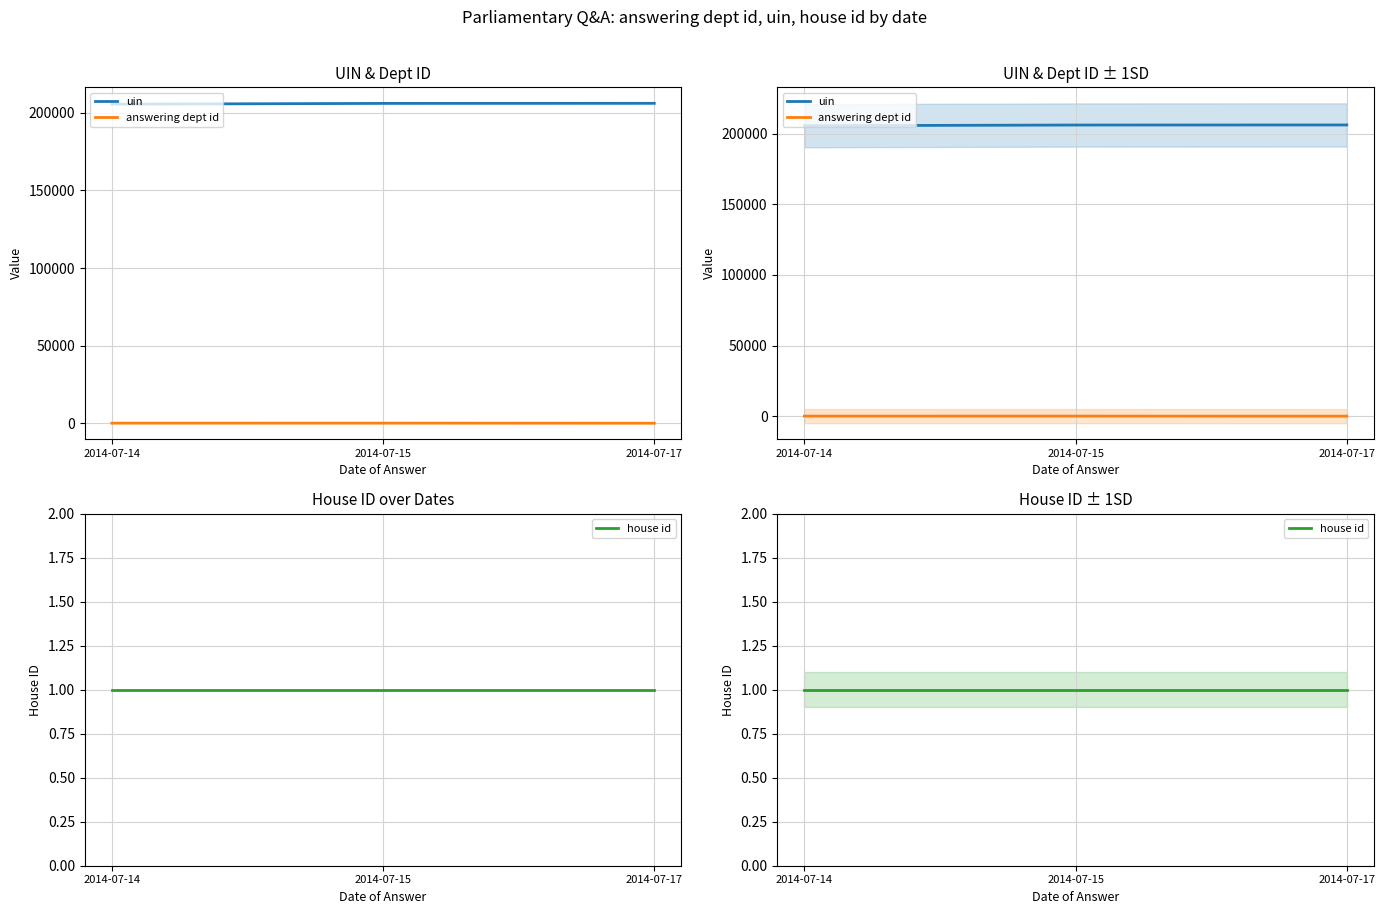

What is the highest value of the house id series?

1